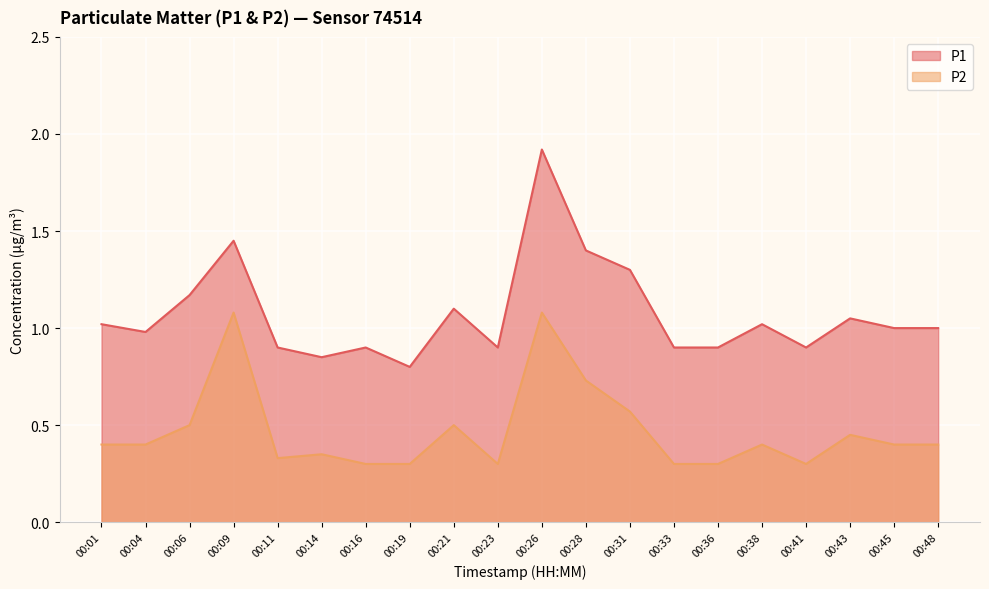

Rank the series at 00:01 from highest to lowest value.

P1, P2